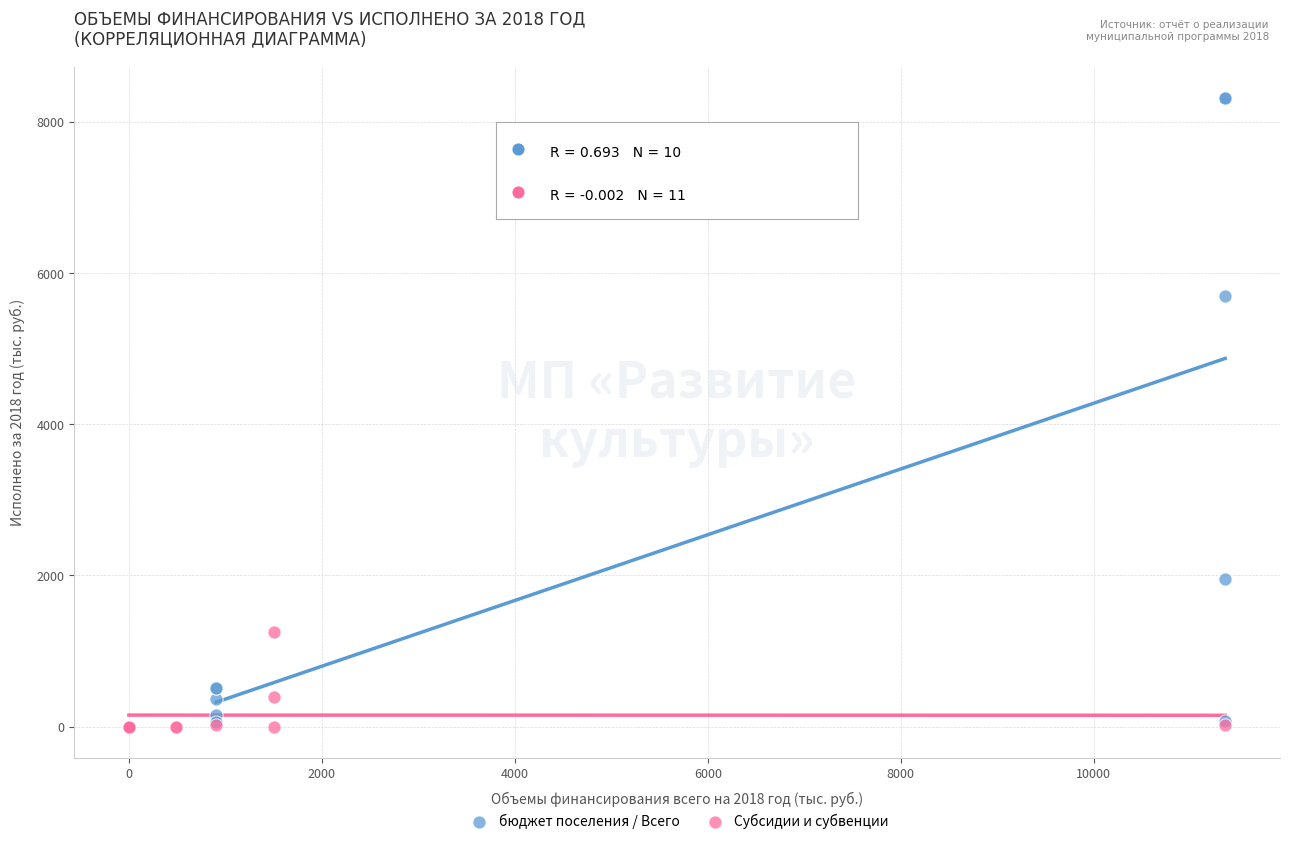

Which series reaches the maximum Y coordinate?

бюджет поселения / Всего